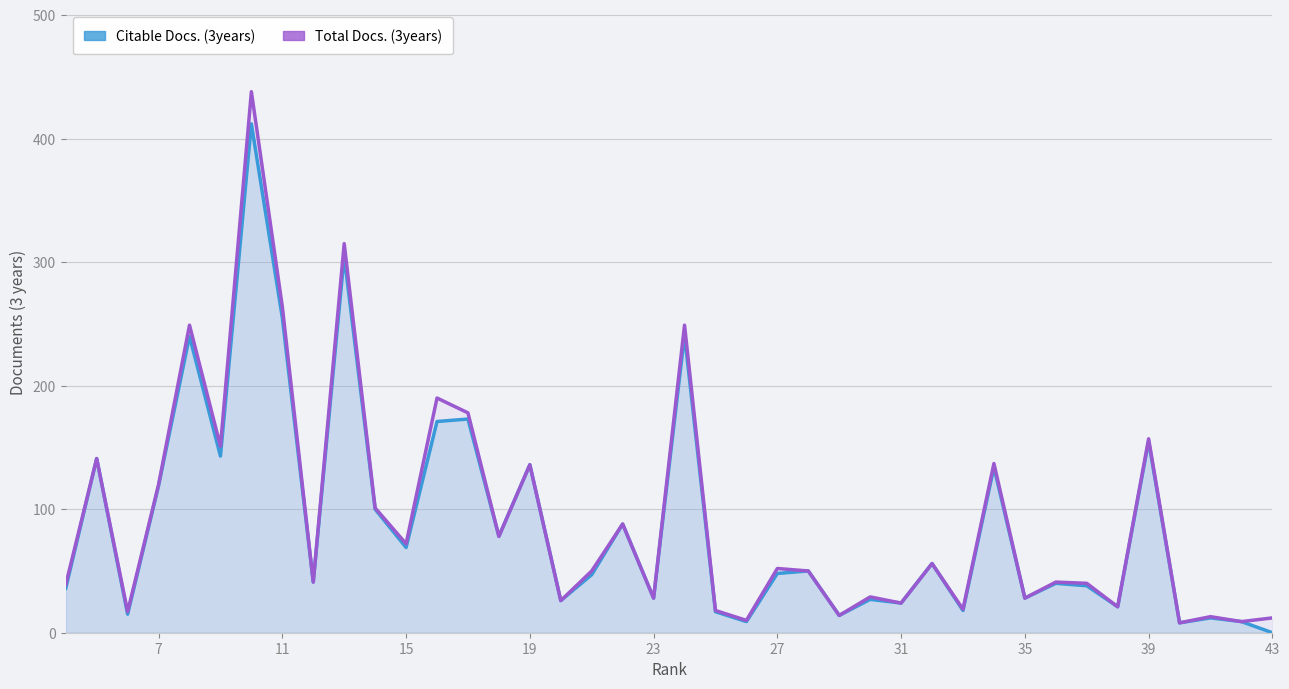

What are all the series names shown in the legend?

Total Docs. (3years), Citable Docs. (3years)